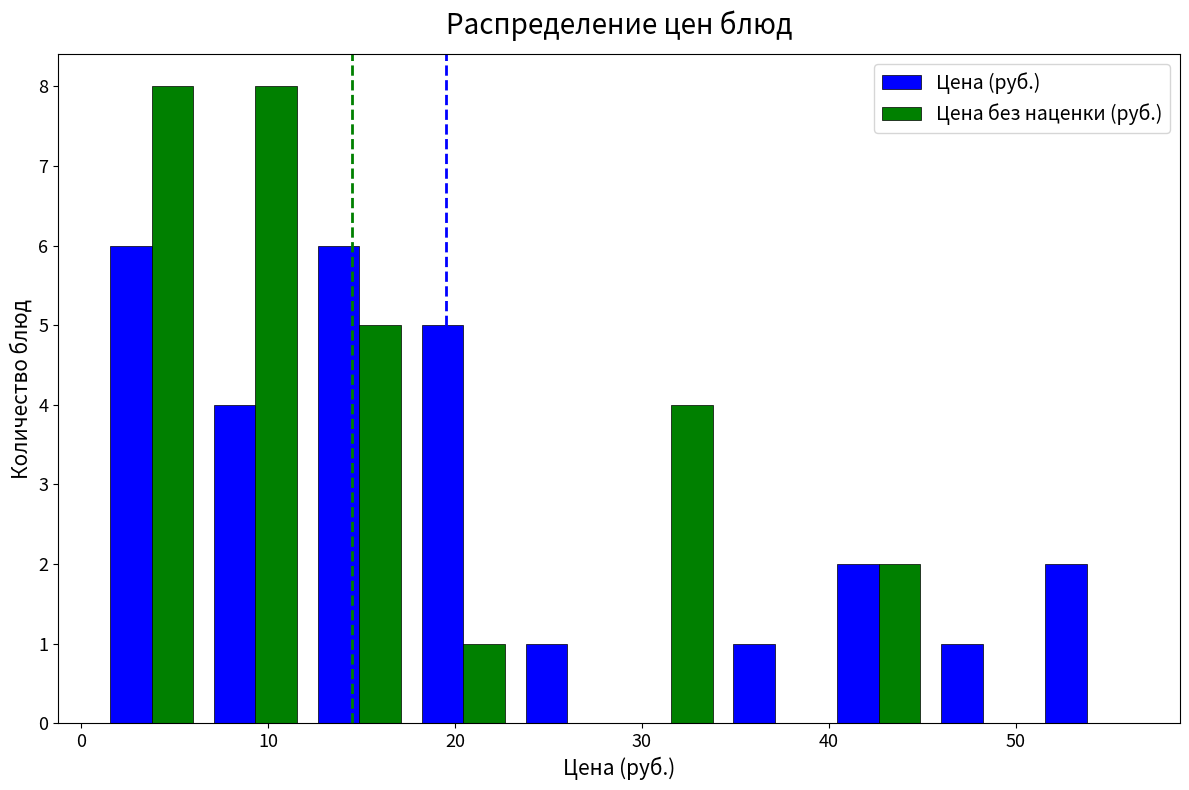

Reading left to right, transcribe this chart: for each range on the x-axis, give the height of each series' bar. Neither the bar edges nor the heights are printed on the chart, so give them approximately, as read against the axes.

1 to 7: Цена (руб.)=6	Цена без наценки (руб.)=8
7 to 12: Цена (руб.)=4	Цена без наценки (руб.)=8
12 to 18: Цена (руб.)=6	Цена без наценки (руб.)=5
18 to 23: Цена (руб.)=5	Цена без наценки (руб.)=1
23 to 29: Цена (руб.)=1	Цена без наценки (руб.)=0
29 to 34: Цена (руб.)=0	Цена без наценки (руб.)=4
34 to 40: Цена (руб.)=1	Цена без наценки (руб.)=0
40 to 45: Цена (руб.)=2	Цена без наценки (руб.)=2
45 to 51: Цена (руб.)=1	Цена без наценки (руб.)=0
51 to 57: Цена (руб.)=2	Цена без наценки (руб.)=0